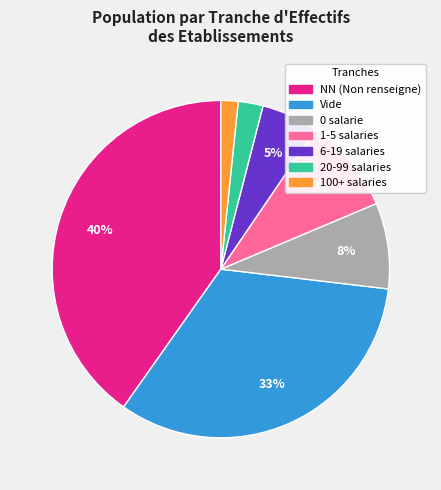

To the nearest percent, what is the average slice percentage?

14%